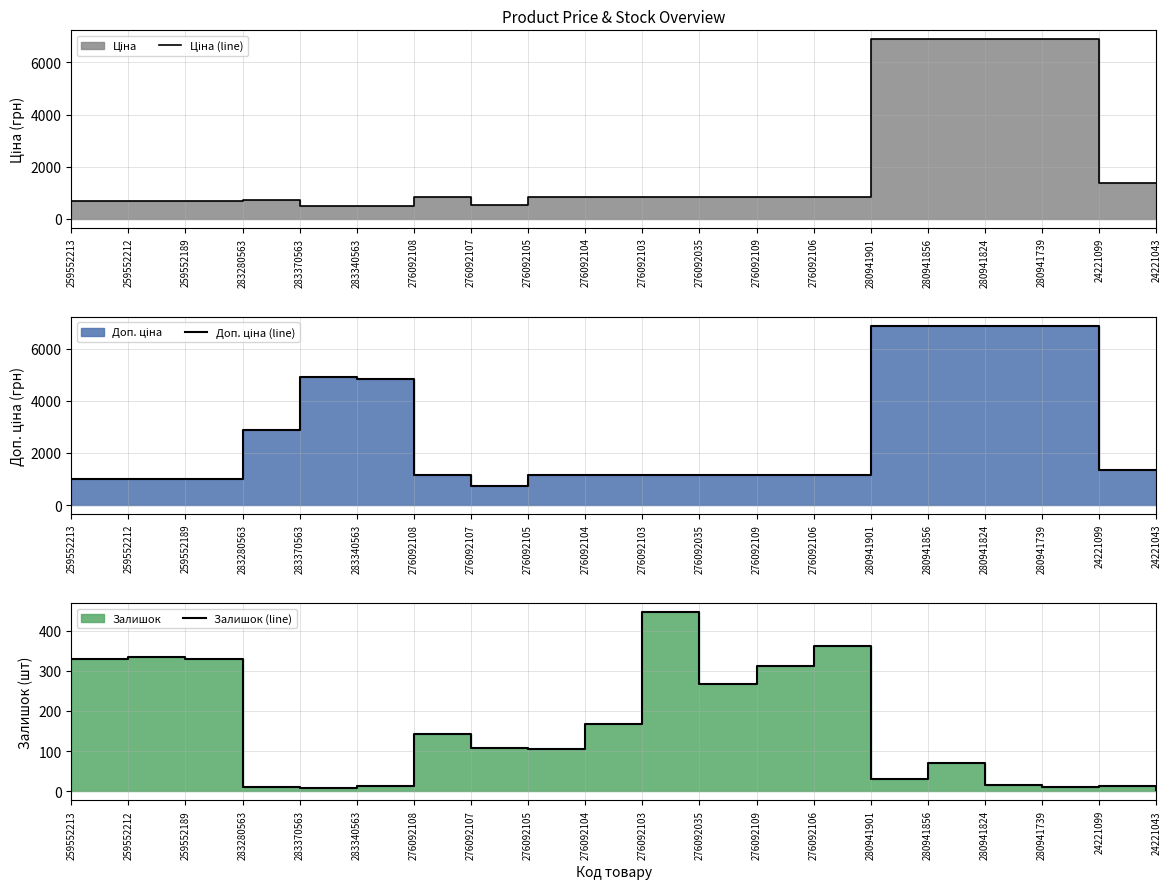

What is the difference between the Залишок (line) values at 276092107 and 276092105?

1.0